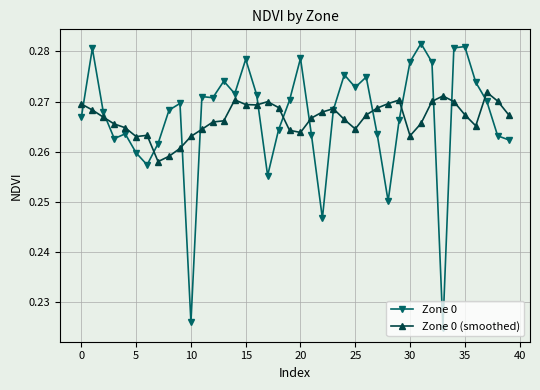

True or false: Zone 0 has more than 0 interior local peaks.

True